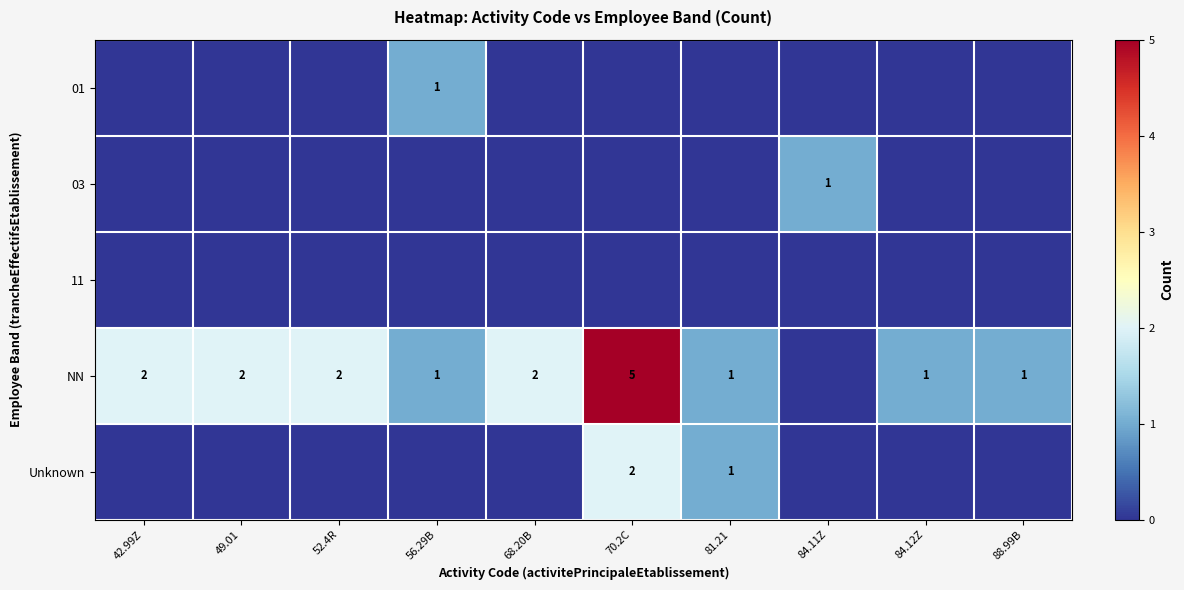

The value of 03 at 84.11Z is 0. True or false?

False